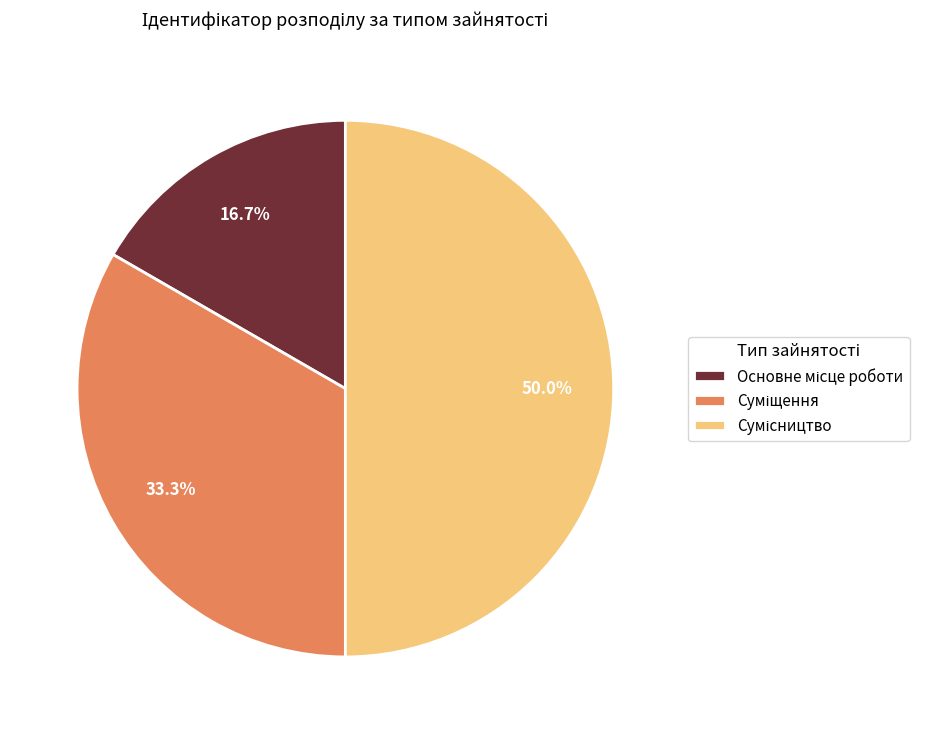

How many segments does this pie chart have?

3